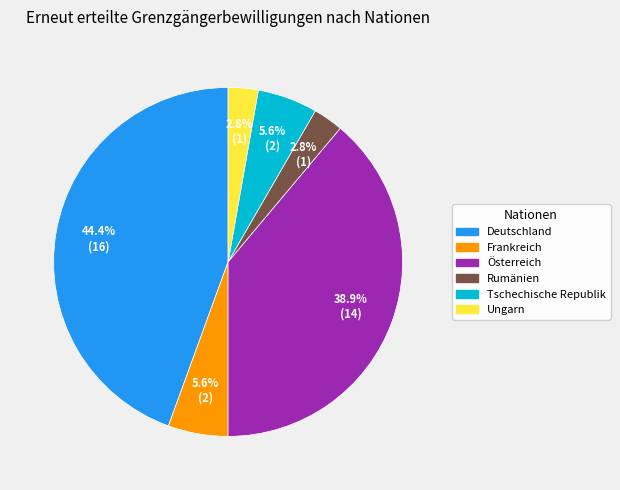

What percentage is the Tschechische Republik slice, to the nearest percent?

6%